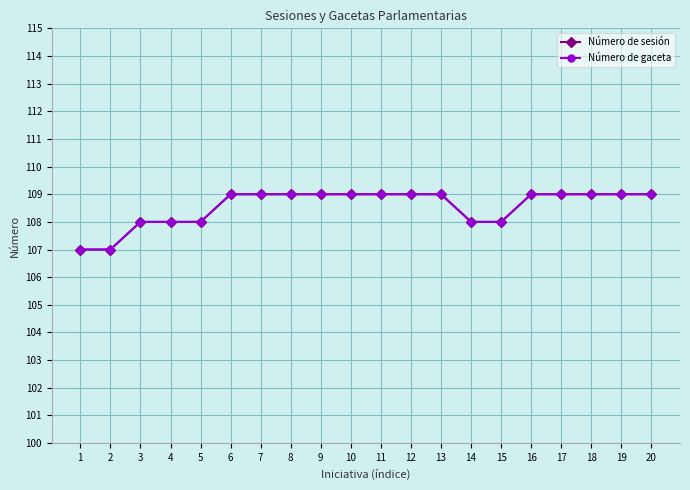

What is the highest value of the Número de sesión series?

109